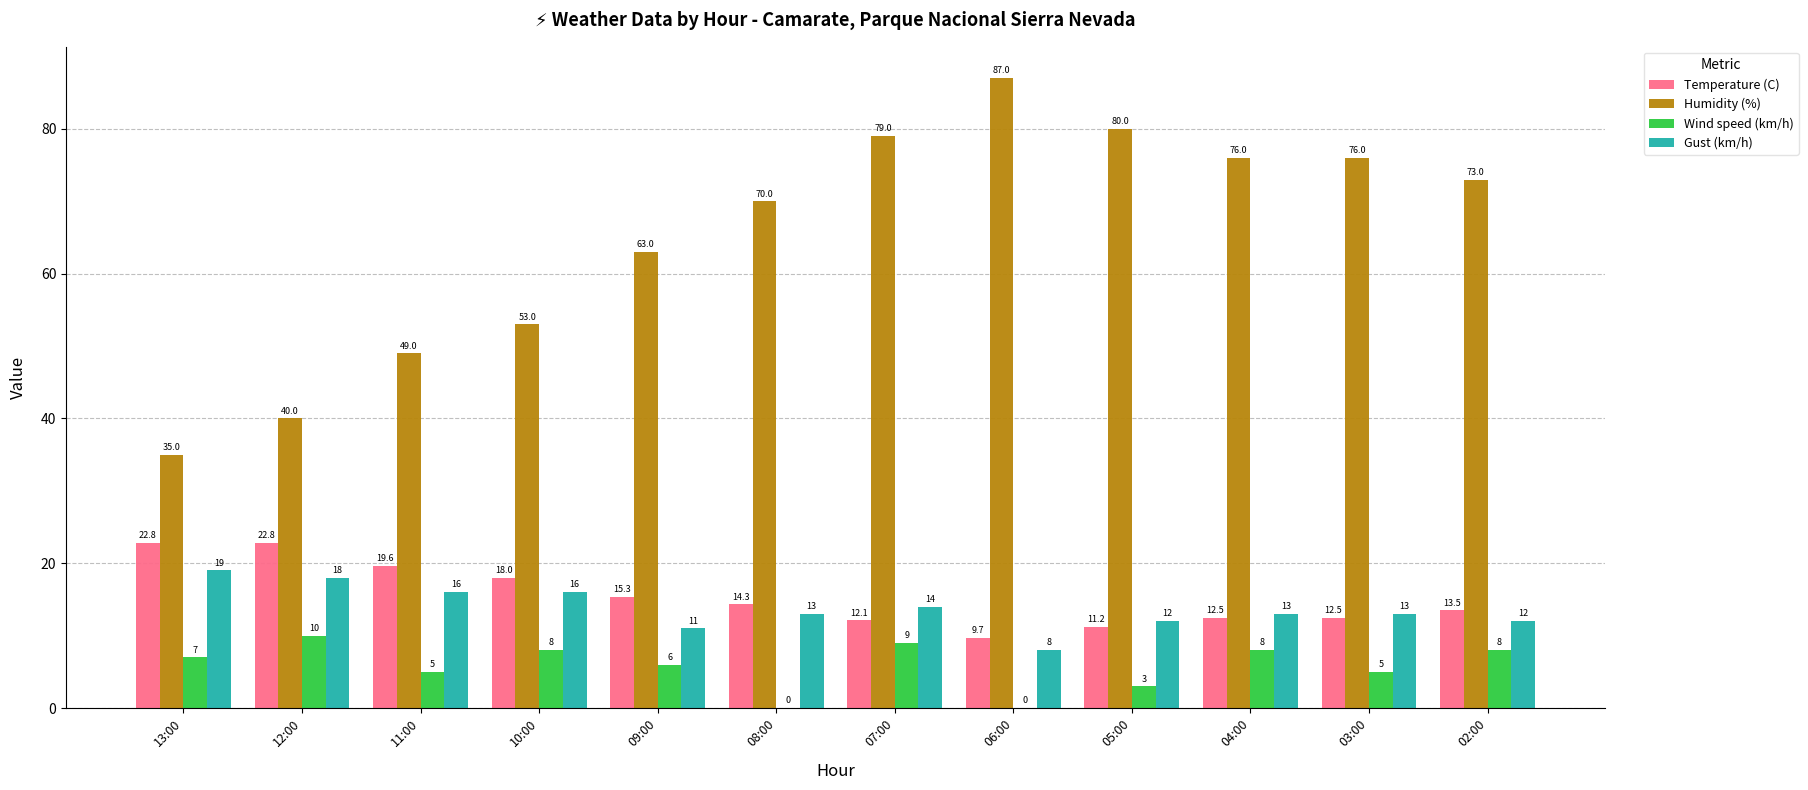

How many series are shown in this chart?

4